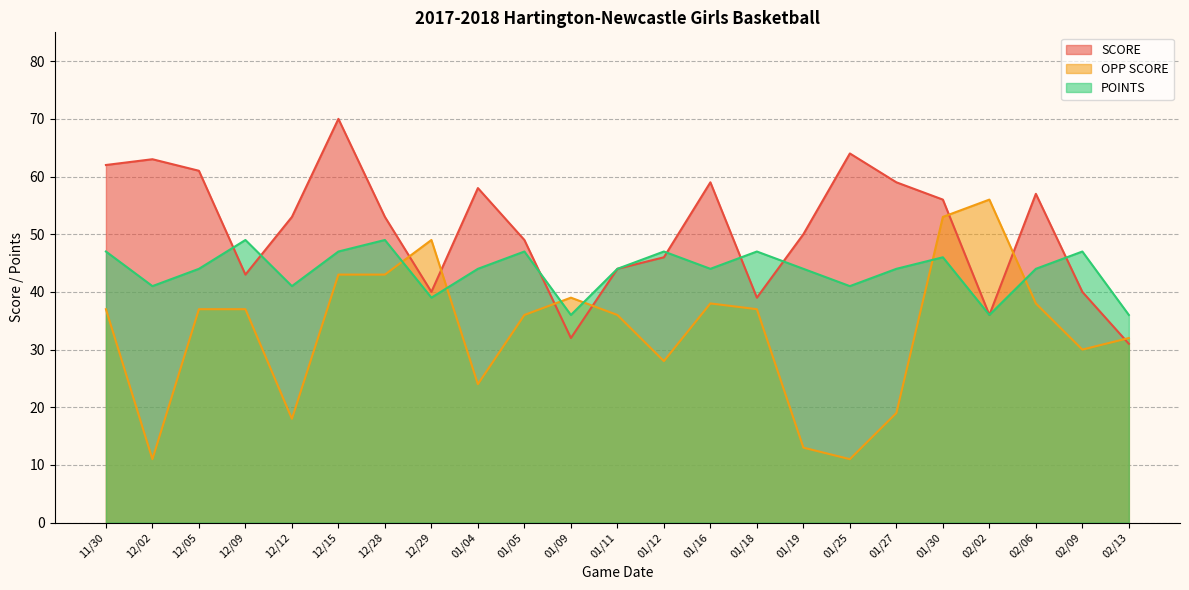

How many times do POINTS and OPP SCORE cross each other?

6